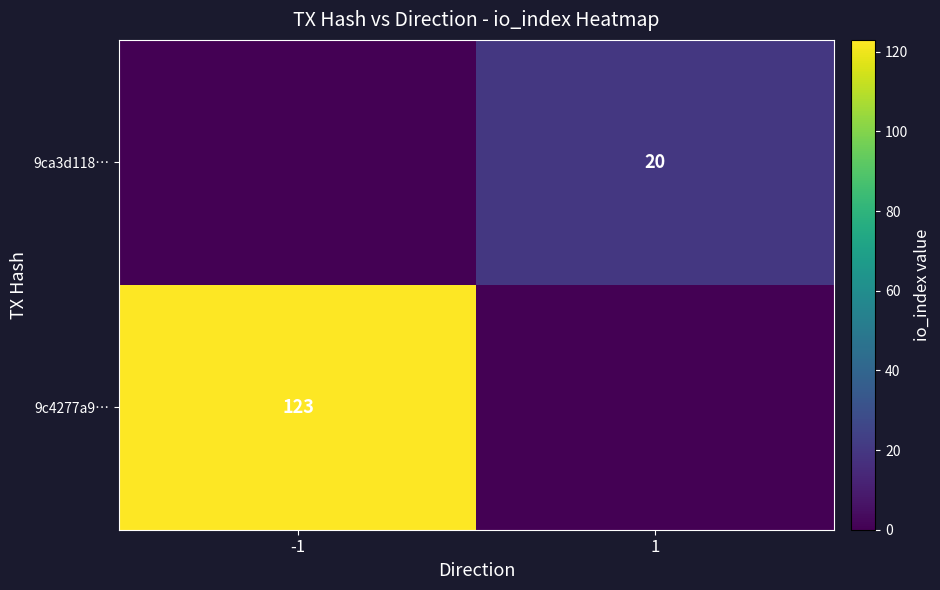

The 9c4277a9… series shows 202 at -1. True or false?

False